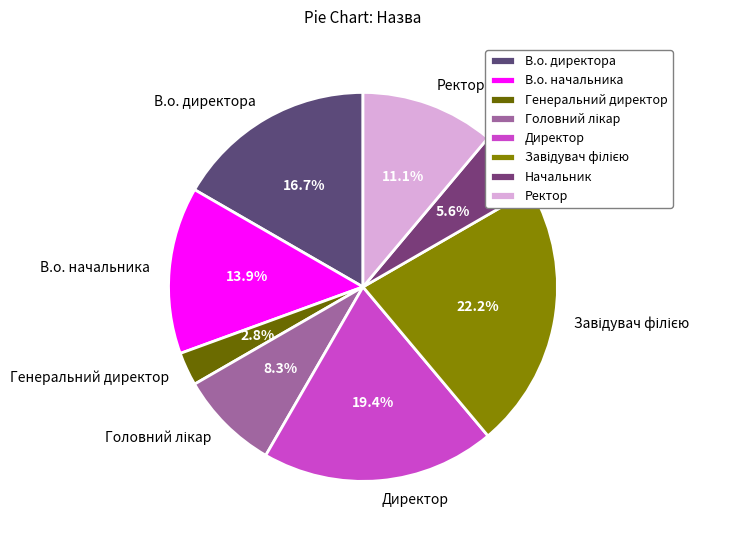

Do Начальник and Ректор together represent more than half of the pie?

No